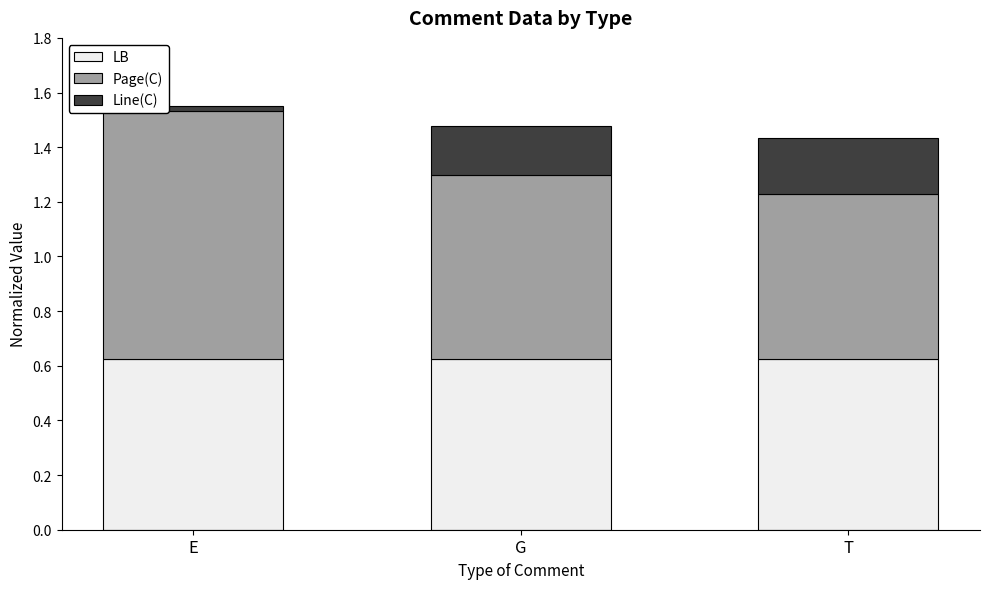

What is the total value across all series at T?

1.4